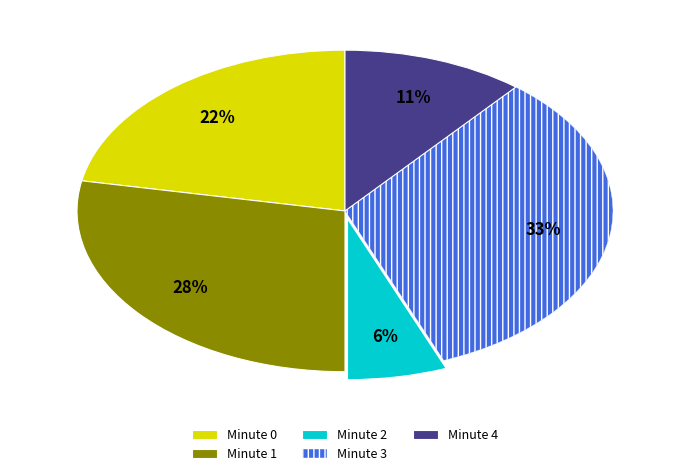

To the nearest percent, what is the average slice percentage?

20%